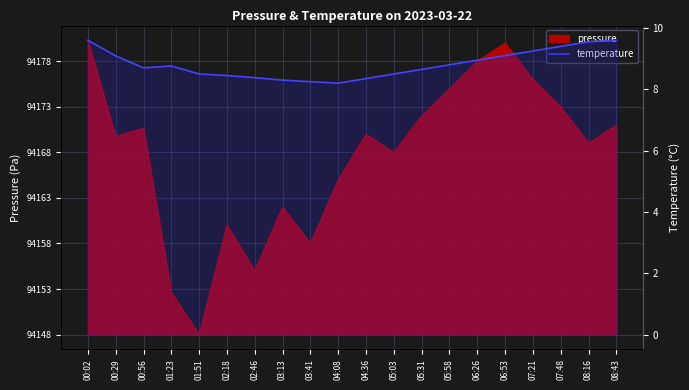

How many categories are shown in the chart?

20